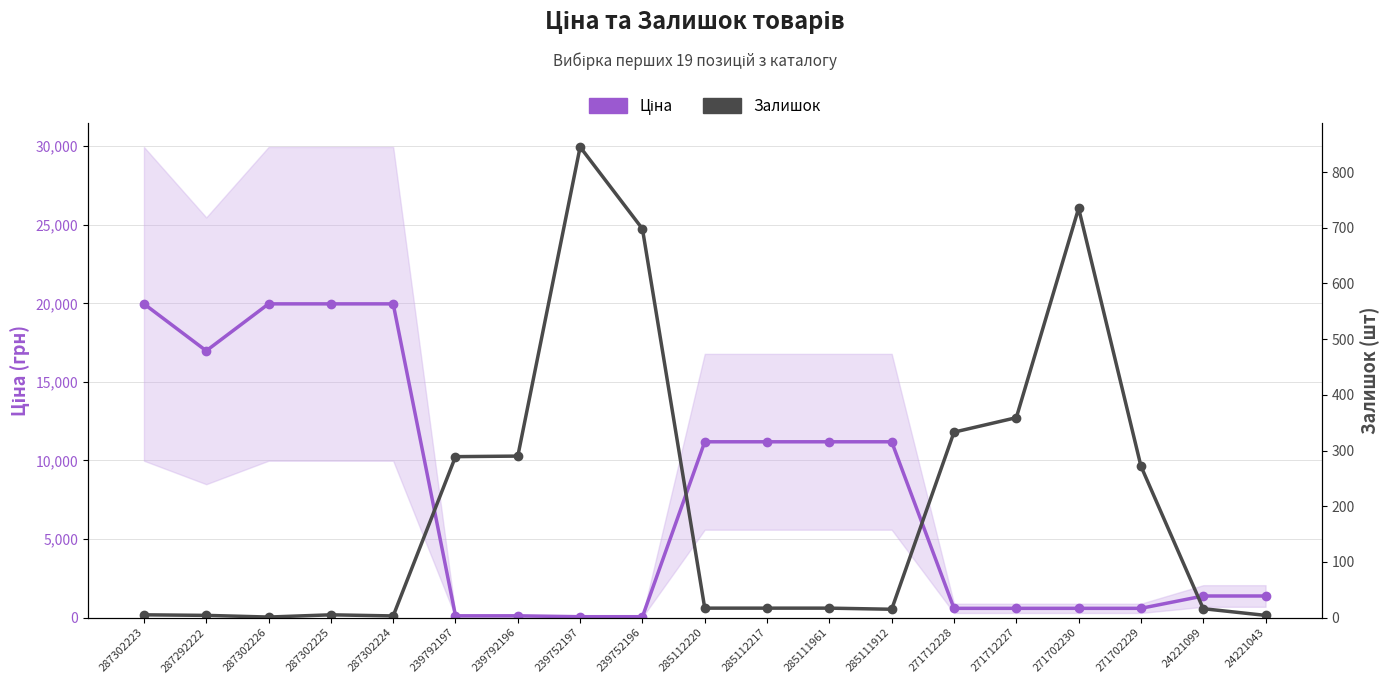

Which label corresponds to the smallest value in the chart?

287302226